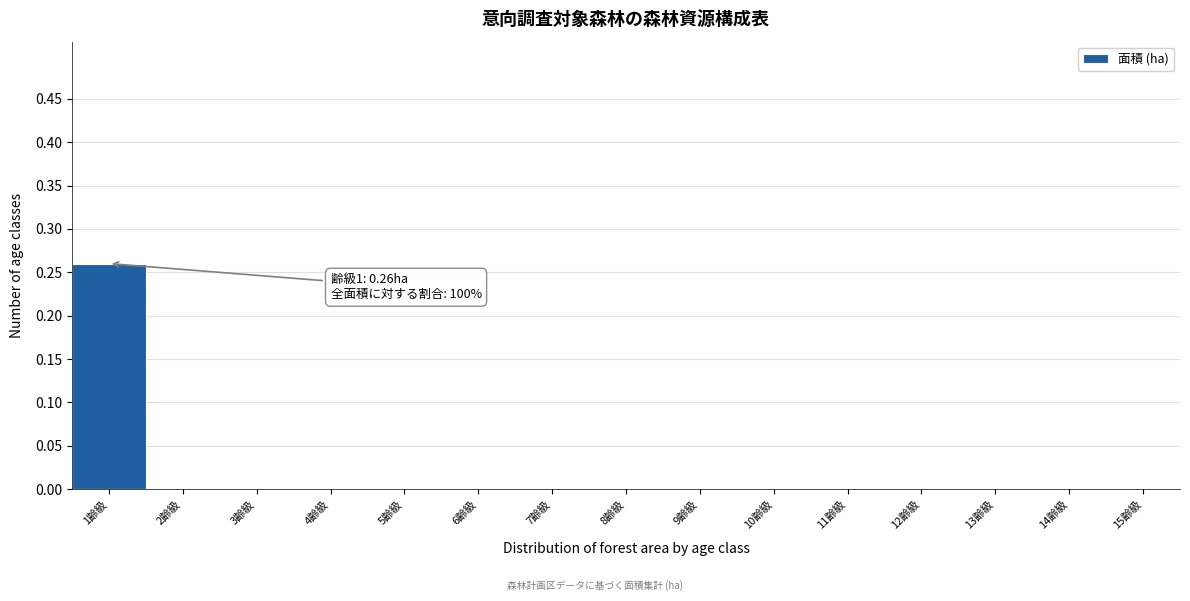

Which range on the x-axis has the tallest bar?

0.5 to 1.5